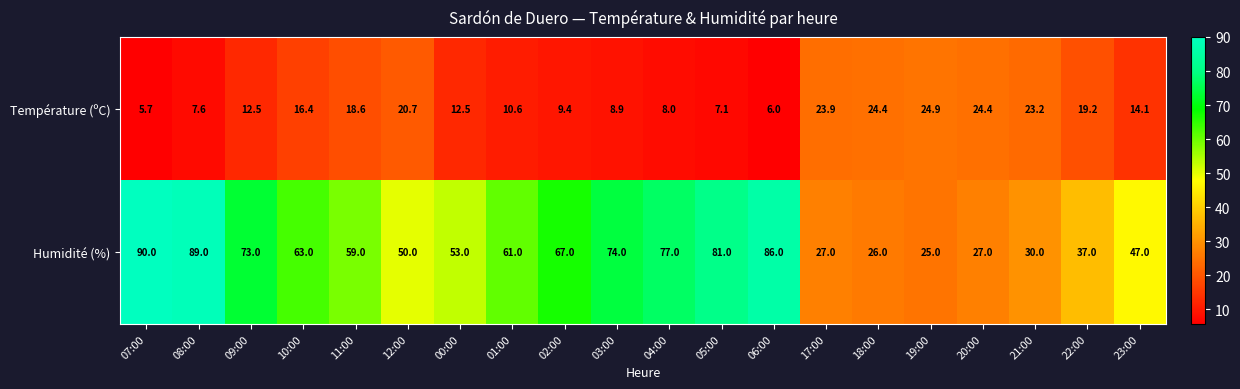

The Humidité (%) series shows 28.6 at 05:00. True or false?

False